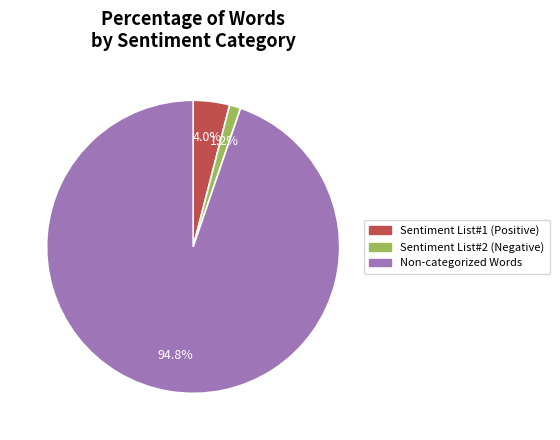

Does any single category account for the majority?

Yes